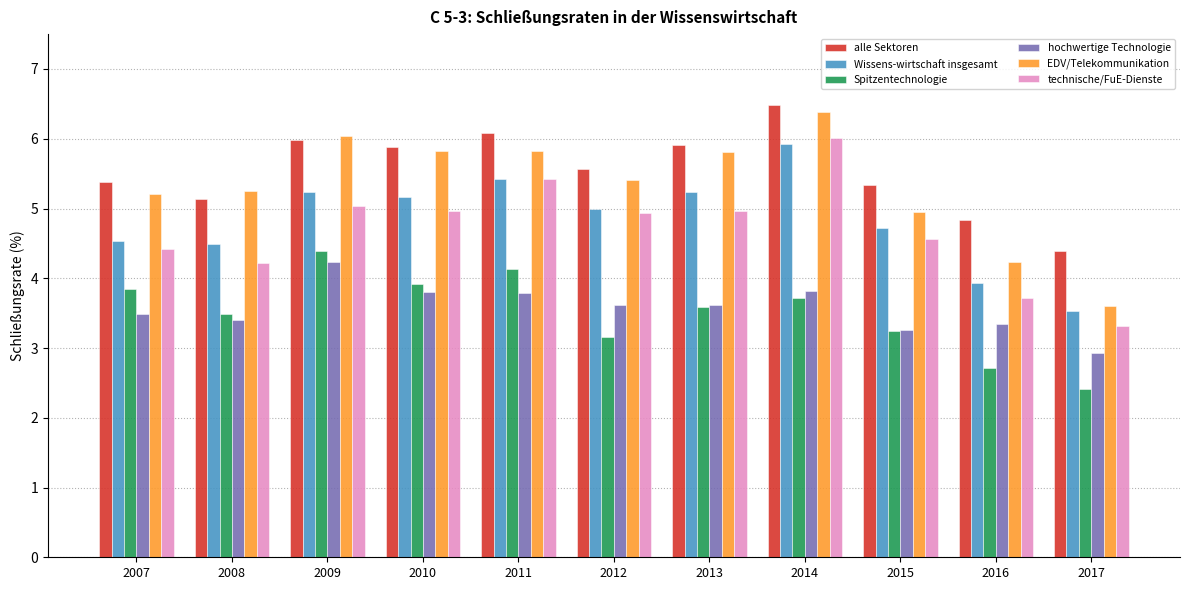

Which series changed the most between 2010 and 2012?

Spitzentechnologie